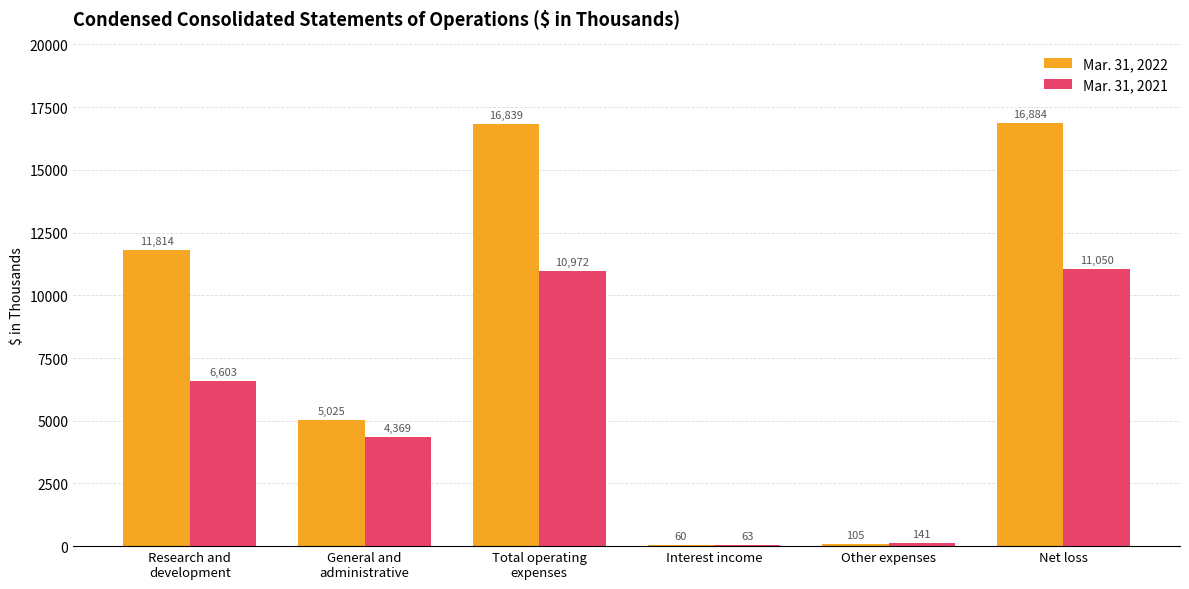

What is the label of the 6th bar from the right?

Research and
development